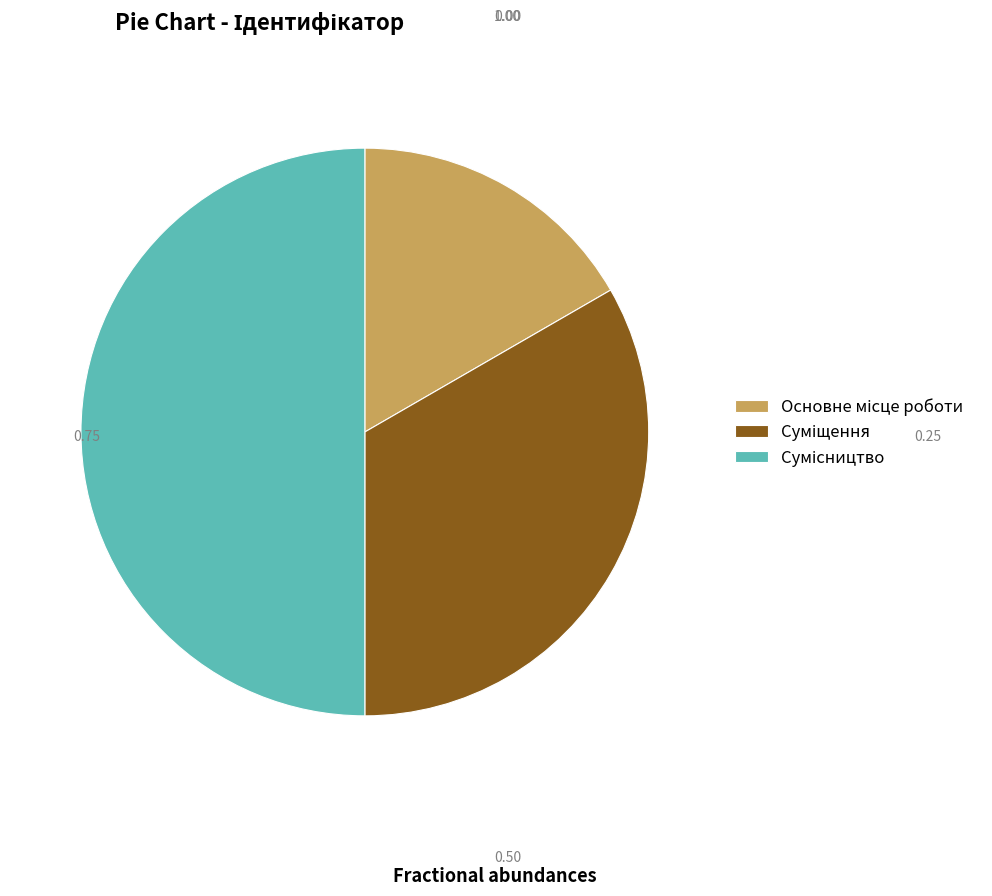

Count the number of slices in the pie.

3